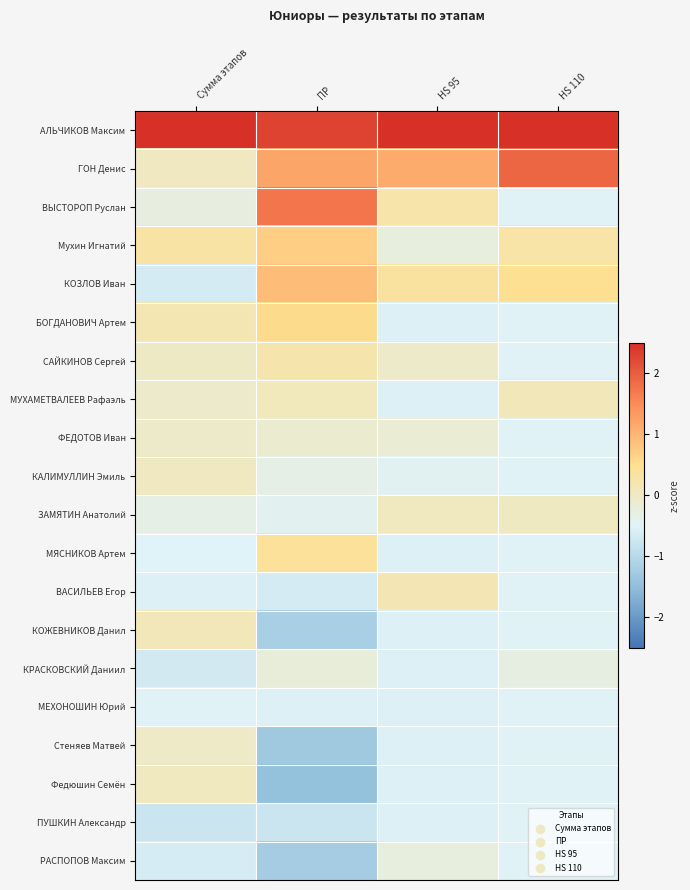

At which category does the chart reach its minimum across all series?

ПР